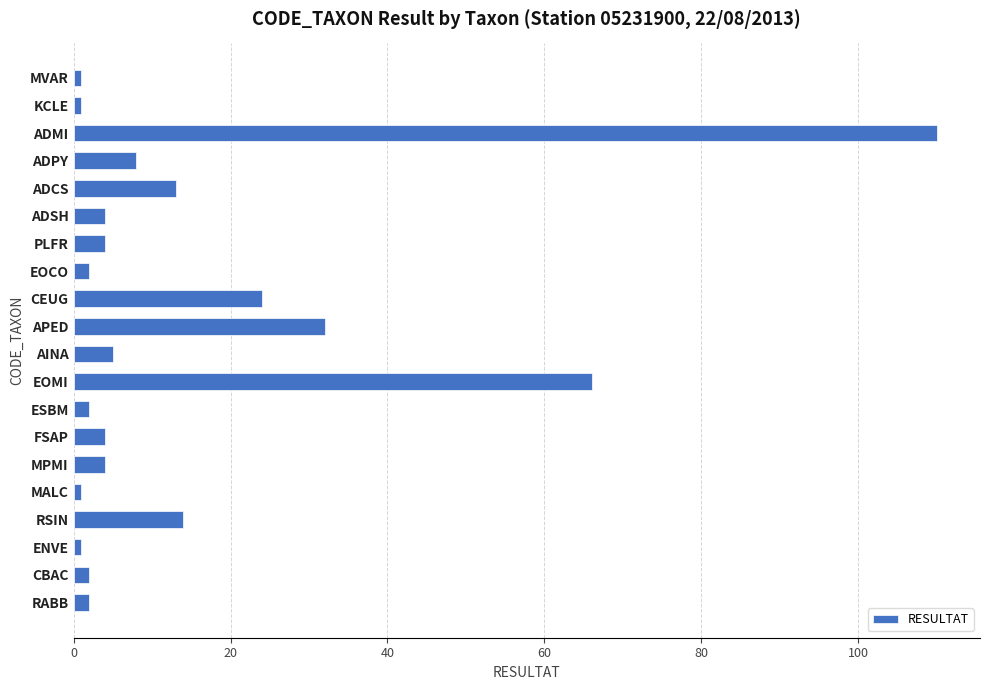

What is the label of the 12th bar from the bottom?

CEUG